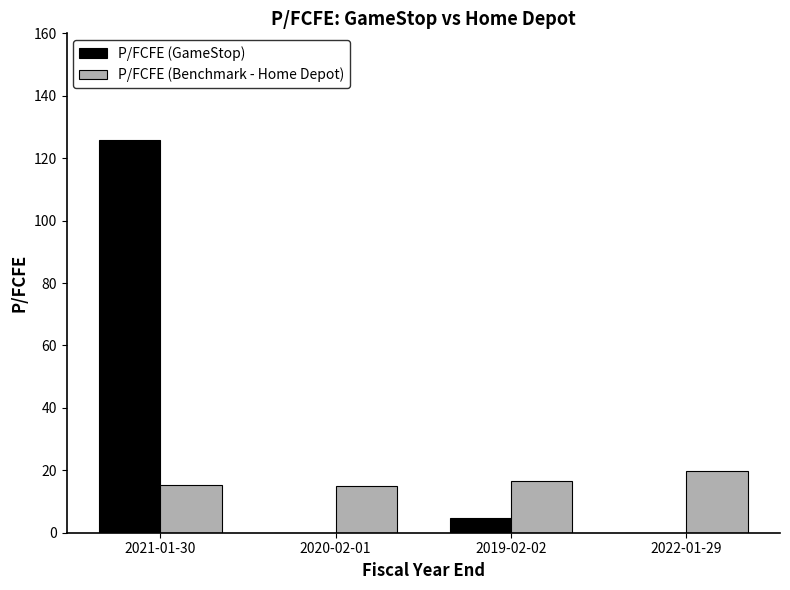

What is the sum of all P/FCFE (Benchmark - Home Depot) values?

66.9